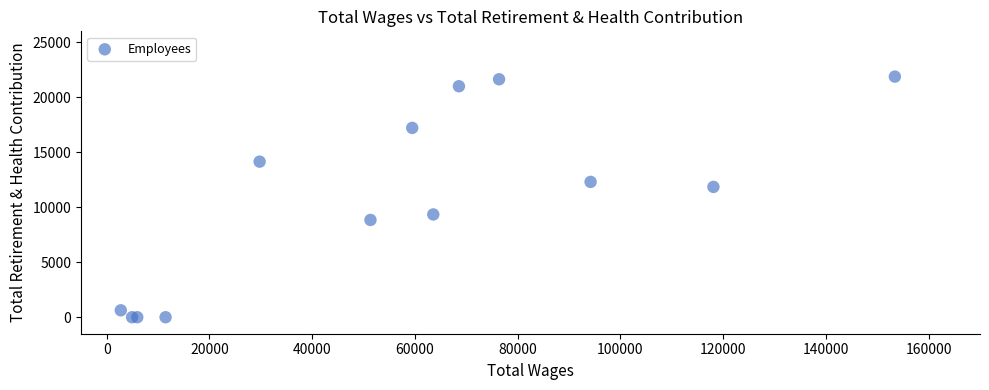

What Y value in the scatter plot is closest to 10941?

11852